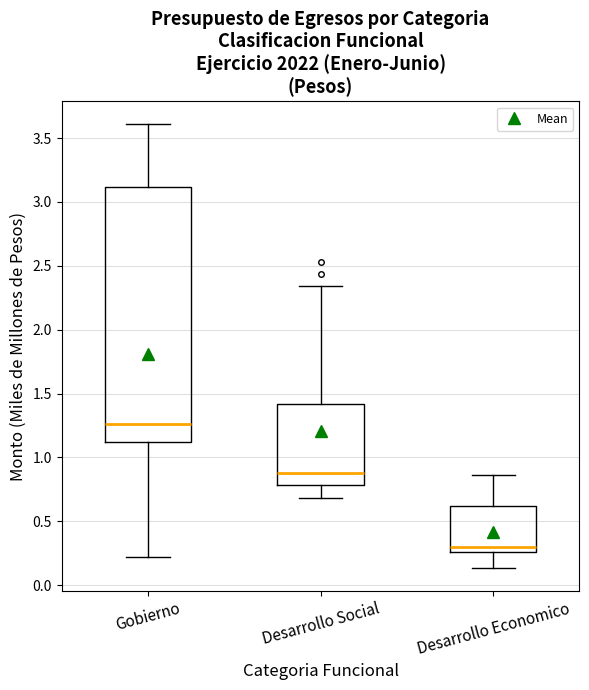

Which box's median line is the lowest?

Desarrollo Economico